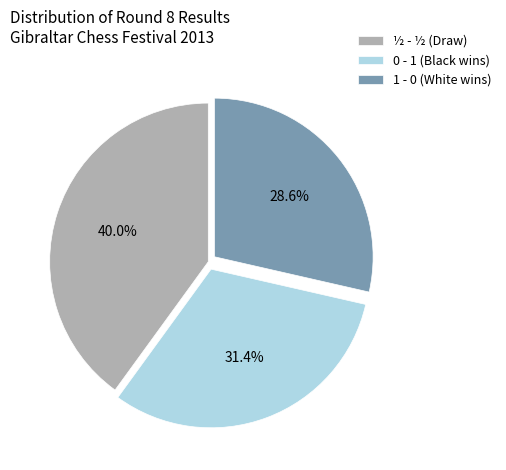

Approximately how many times larger is the value at 0 - 1 (Black wins) compared to 1 - 0 (White wins)?

1.1